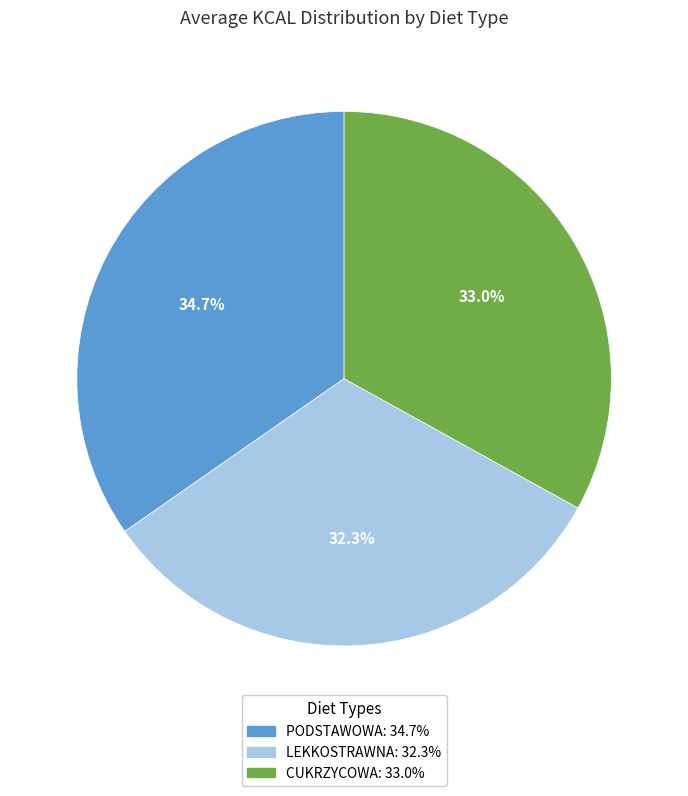

What is the total percentage of PODSTAWOWA and CUKRZYCOWA?

67.7%